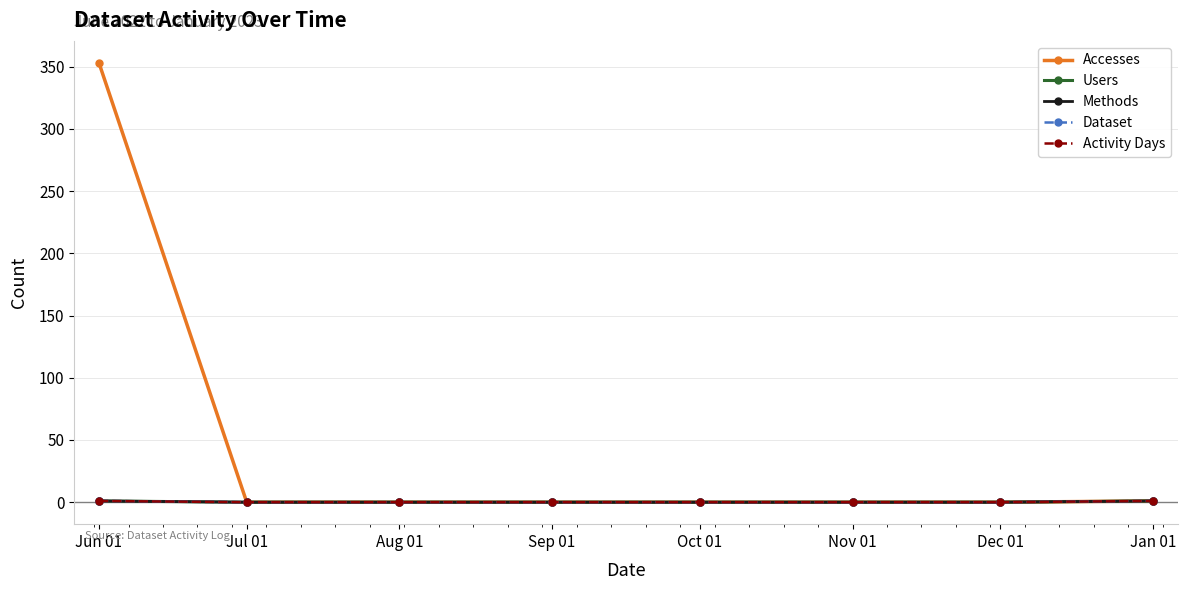

Reading left to right, list all the values displayed in this chart.

Accesses: 353	0	0	0	0	0	0	1
Users: 1	0	0	0	0	0	0	1
Methods: 1	0	0	0	0	0	0	1
Dataset: 1	0	0	0	0	0	0	1
Activity Days: 1	0	0	0	0	0	0	1